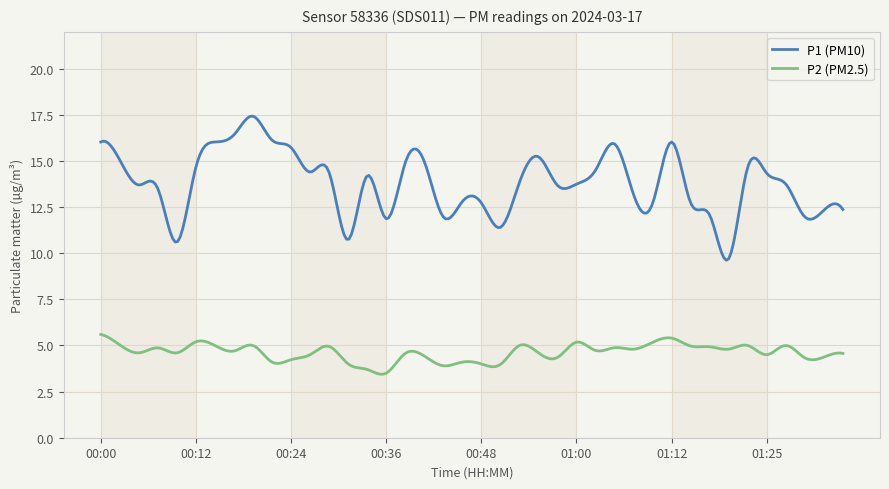

Which series has the widest spread of values?

P1 (PM10)